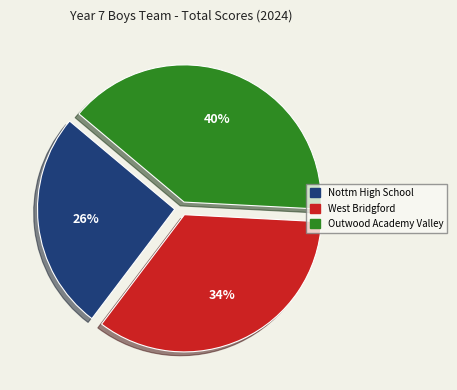

What percentage is the Nottm High School slice, to the nearest percent?

26%